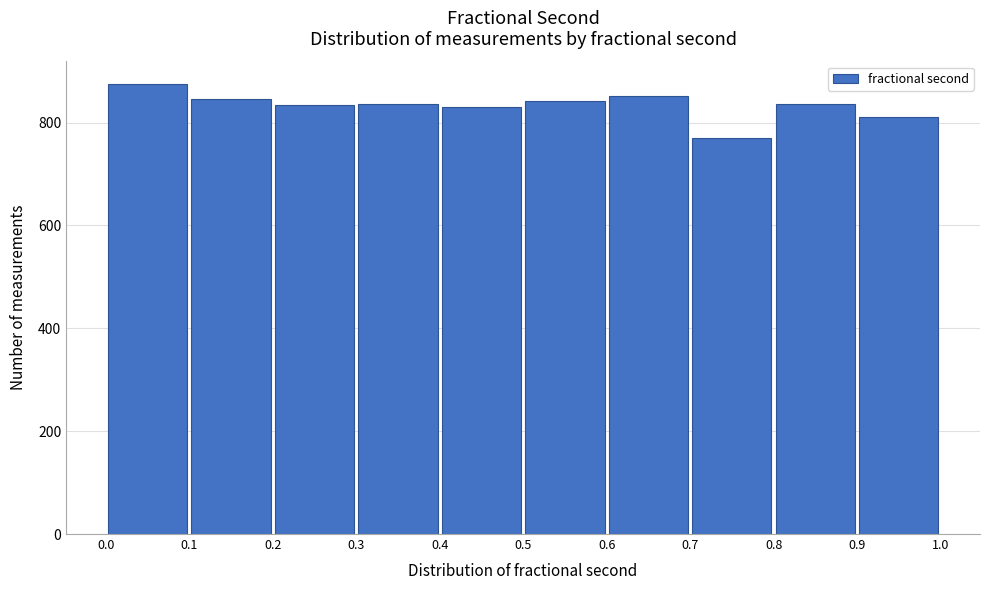

Reading left to right, transcribe this chart: for each bar, give the range it covers on the x-axis and its height. The values are not printed on the chart, so give them approximately, as read against the axis.

0.0 to 0.1: 880
0.1 to 0.2: 840
0.2 to 0.3: 840
0.3 to 0.4: 840
0.4 to 0.5: 840
0.5 to 0.6: 840
0.6 to 0.7: 860
0.7 to 0.8: 760
0.8 to 0.9: 840
0.9 to 1.0: 820